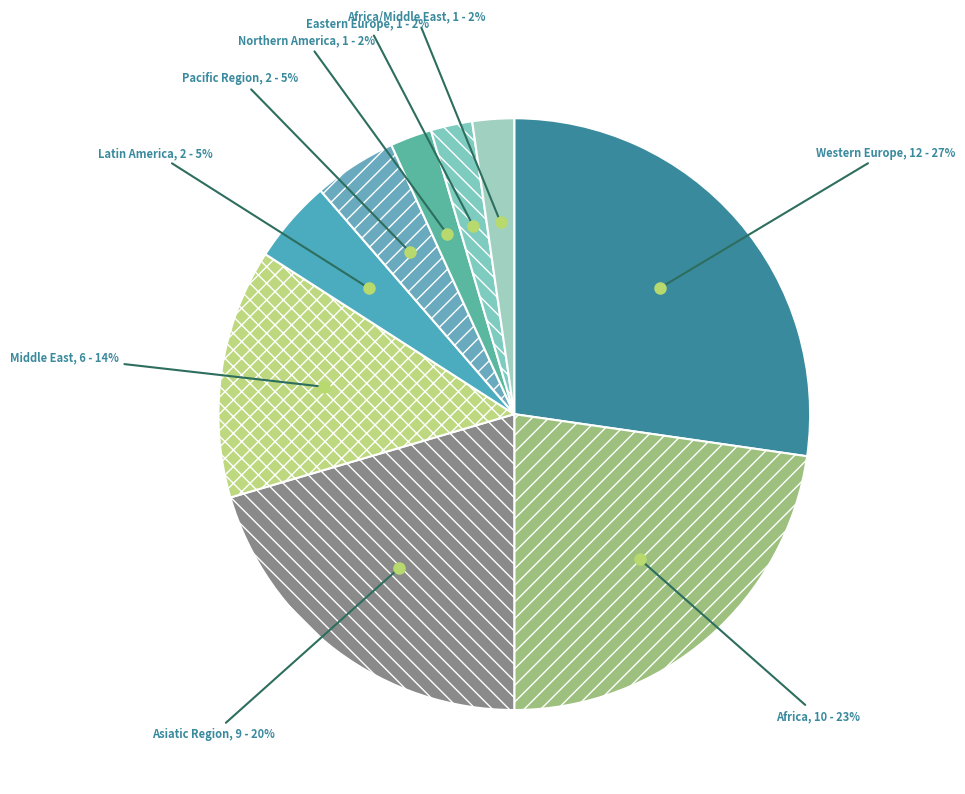

To the nearest percent, what portion does Northern America represent?

2%